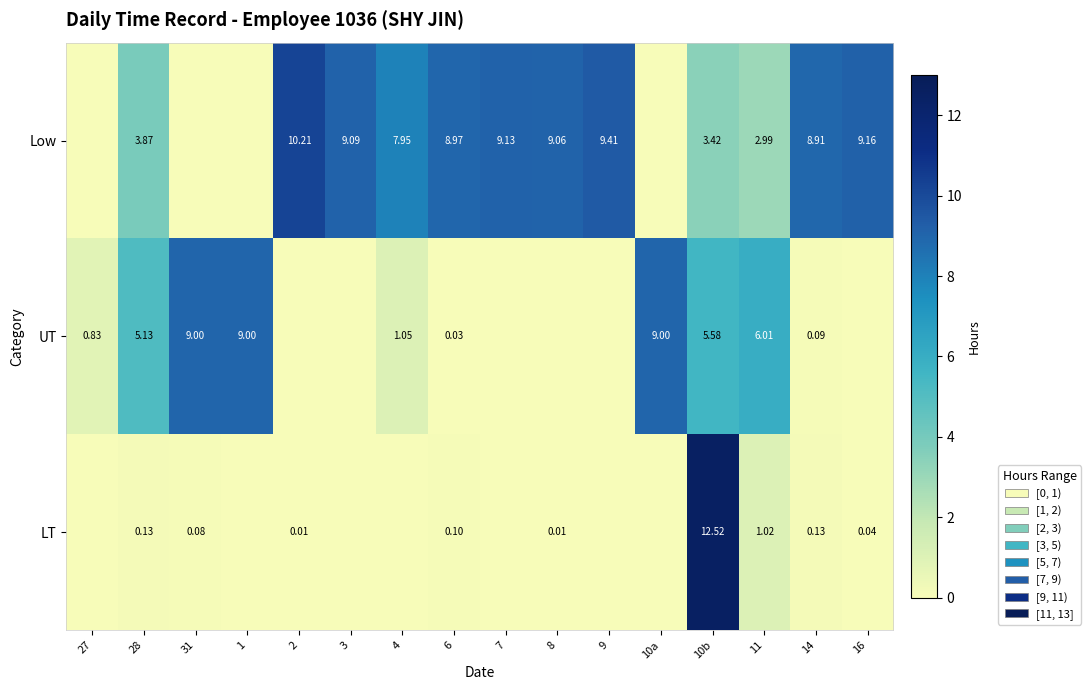

At 28, list the series in order from smallest to largest.

LT, Low, UT